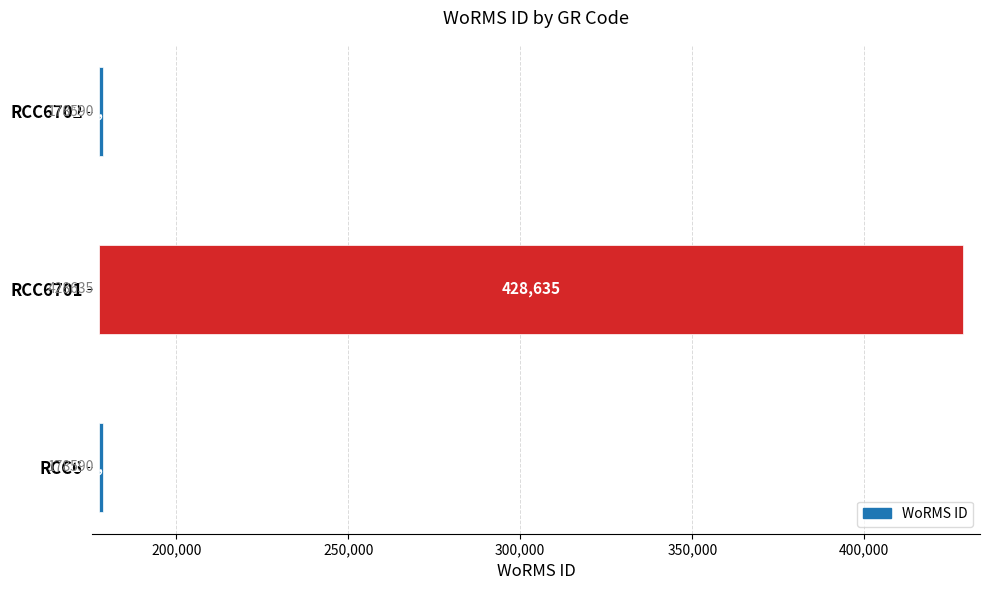

What is the difference between the maximum and minimum values?

250045